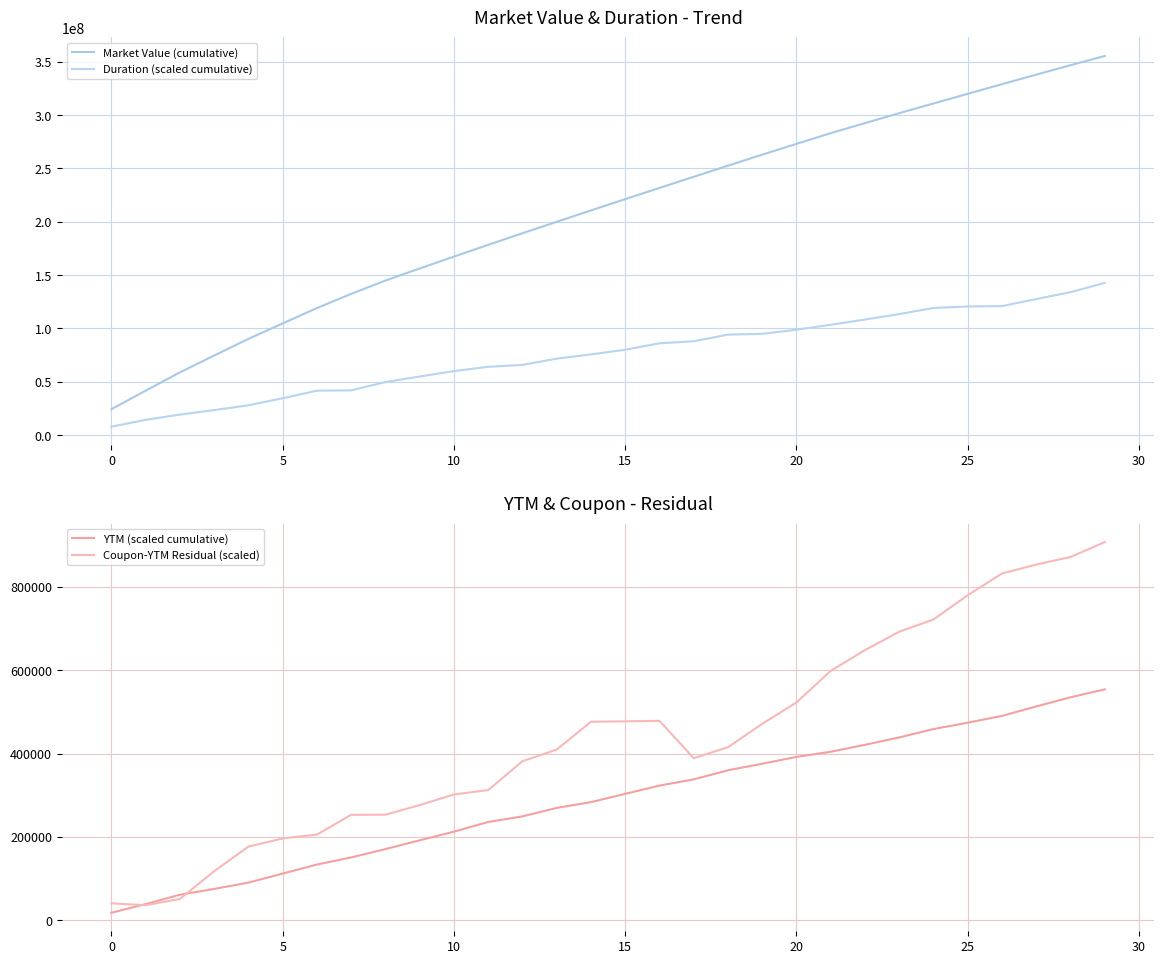

What is the approximate value of Duration (scaled cumulative) at 16?

86082000.0